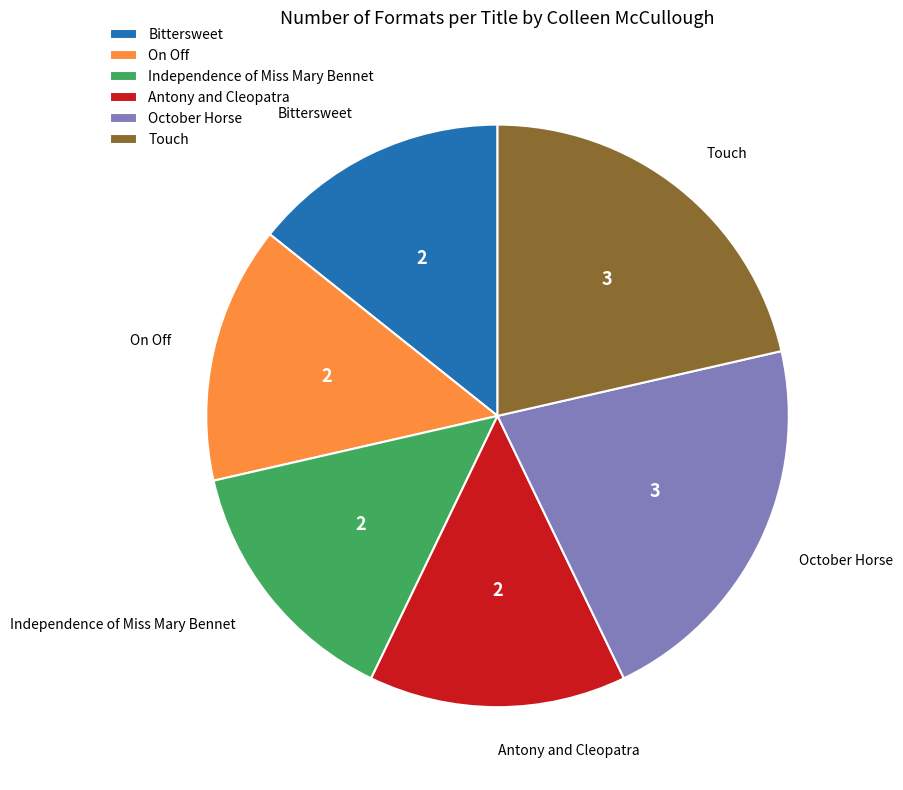

Is Independence of Miss Mary Bennet the majority of the pie?

No